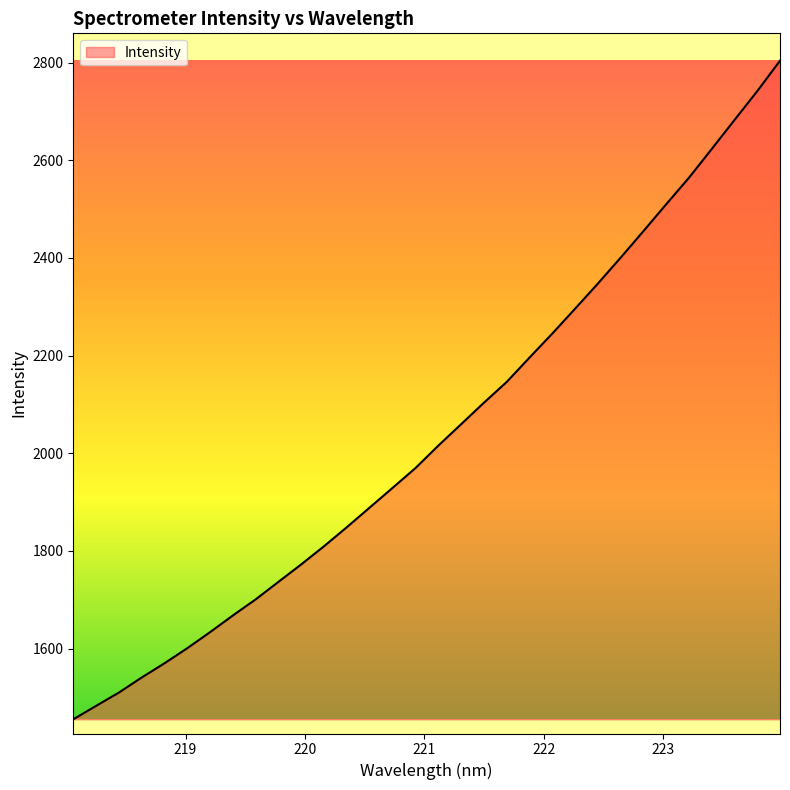

True or false: the data has more than 1 interior local peaks.

False